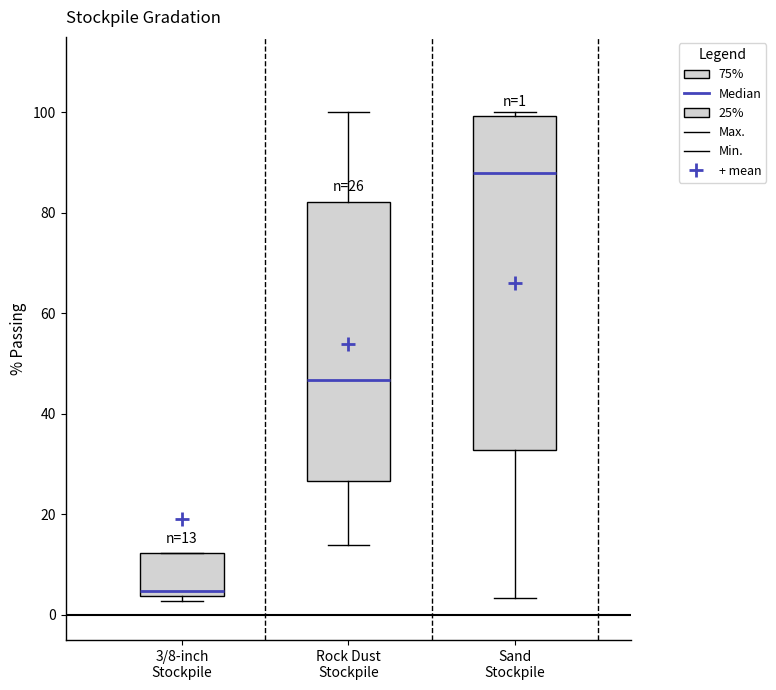

Which box is the tallest, from its lower edge to its upper edge?

Sand Stockpile